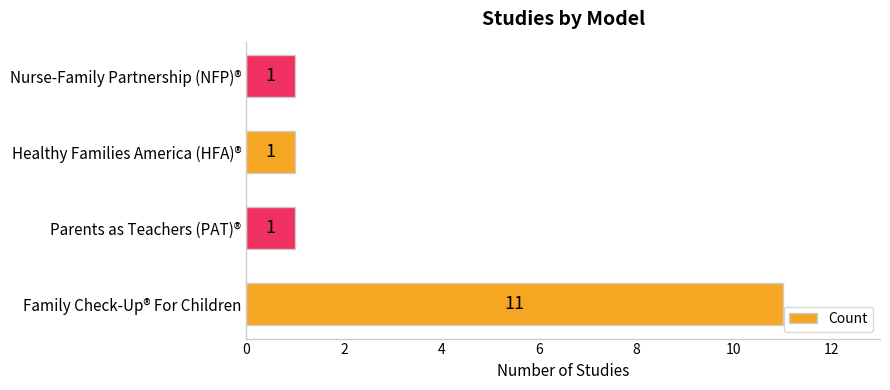

Is it true that the value at Healthy Families America (HFA)® is 1?

True